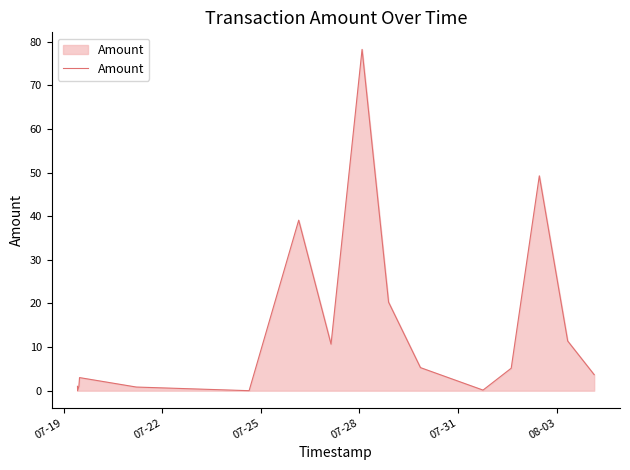

What is the greatest value displayed?

78.2